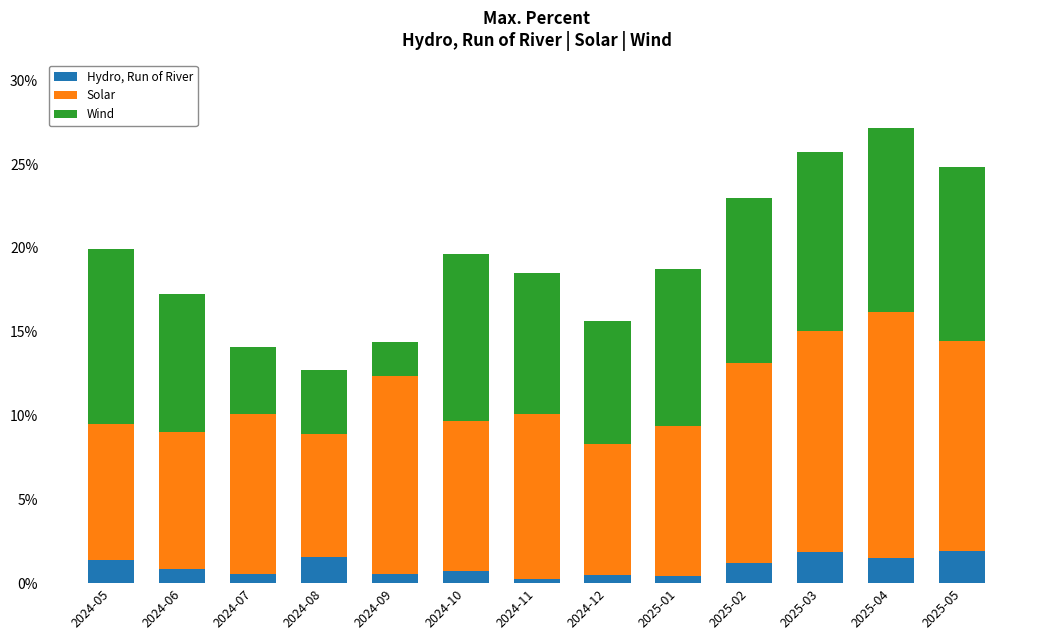

What is the total value across all series at 2025-02?

22.9